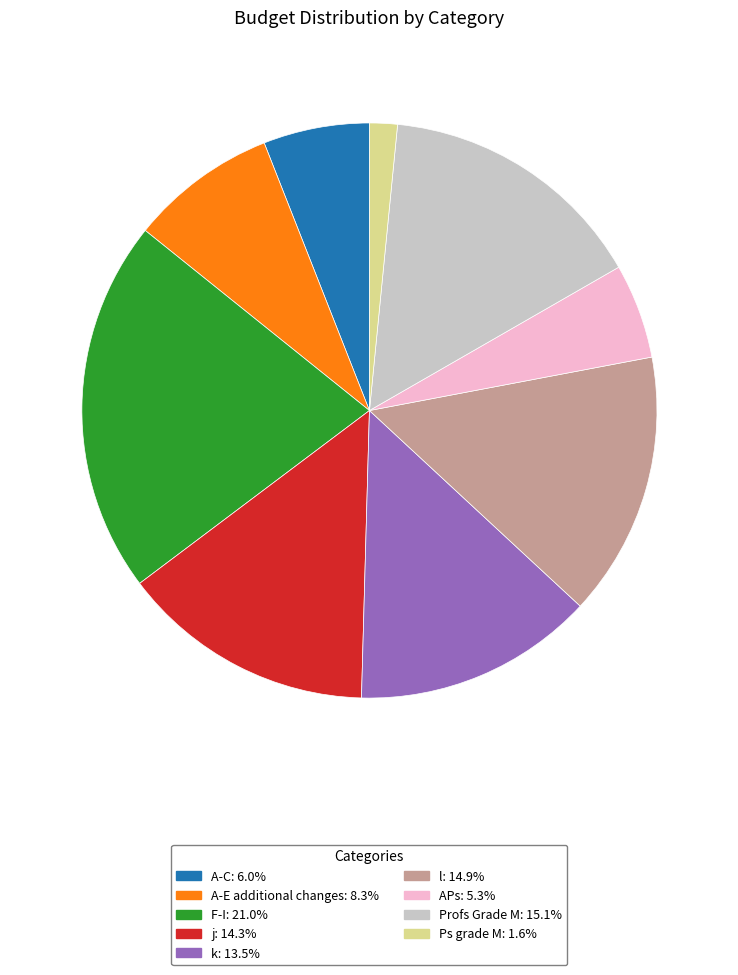

Is it true that A-E additional changes is 1% of the pie?

False